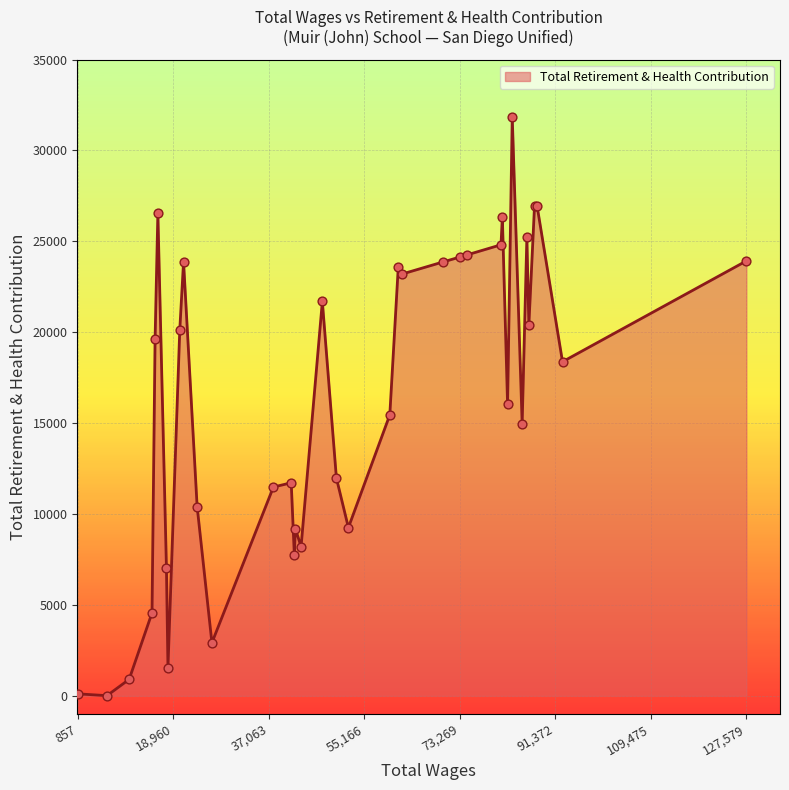

What is the greatest value displayed?

31825